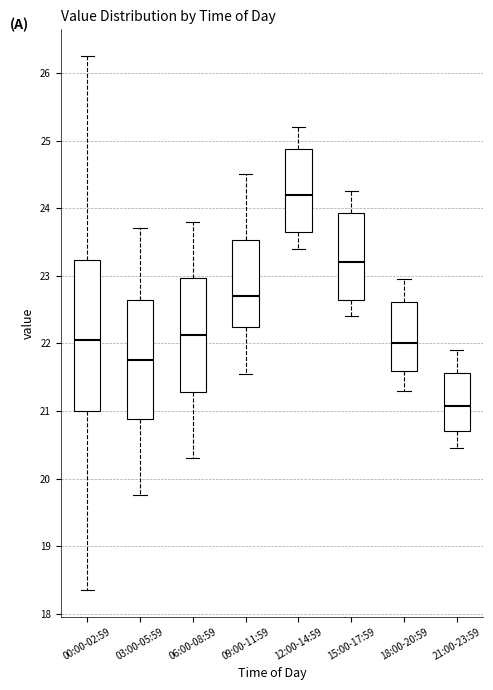

Reading left to right, read every box against the y-axis: the position of its median line, the range the box covers, and the ends of its whiskers. The values are not printed on the chart, so give them approximately, as read against the axis.

00:00-02:59: median 22.1, box 21.0 to 23.2, whiskers 18.4 to 26.3
03:00-05:59: median 21.8, box 20.9 to 22.6, whiskers 19.8 to 23.7
06:00-08:59: median 22.1, box 21.3 to 23.0, whiskers 20.3 to 23.8
09:00-11:59: median 22.7, box 22.2 to 23.5, whiskers 21.6 to 24.5
12:00-14:59: median 24.2, box 23.7 to 24.9, whiskers 23.4 to 25.2
15:00-17:59: median 23.2, box 22.6 to 23.9, whiskers 22.4 to 24.3
18:00-20:59: median 22.0, box 21.6 to 22.6, whiskers 21.3 to 23.0
21:00-23:59: median 21.1, box 20.7 to 21.6, whiskers 20.5 to 21.9